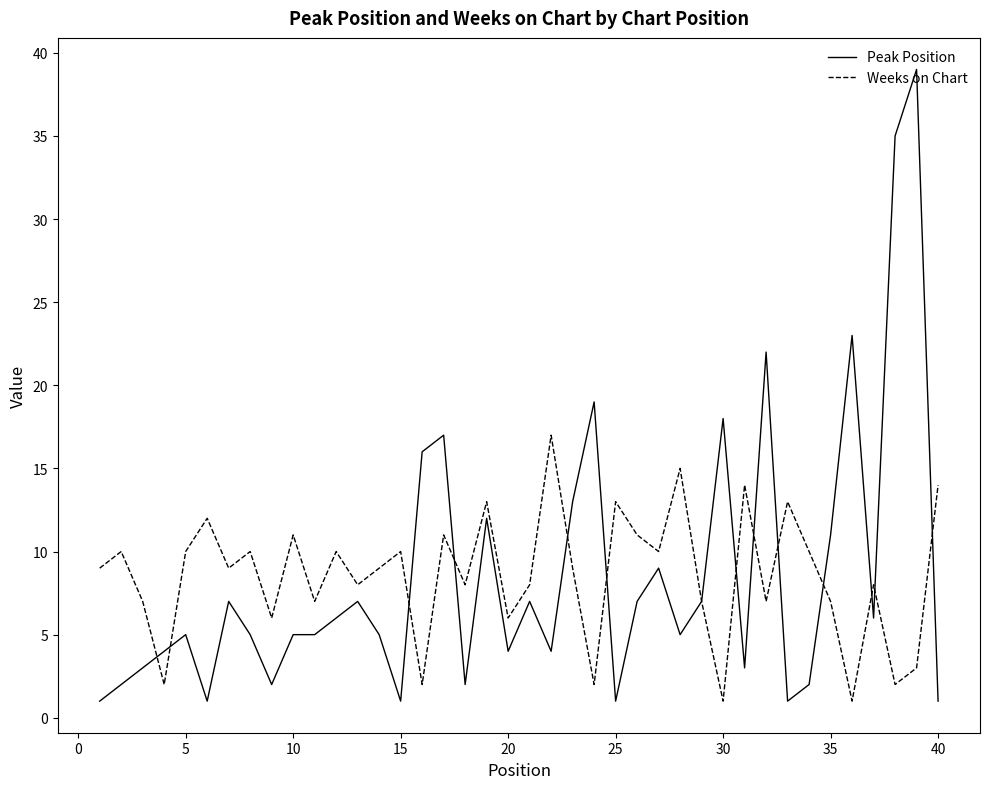

What is the greatest value displayed?

39